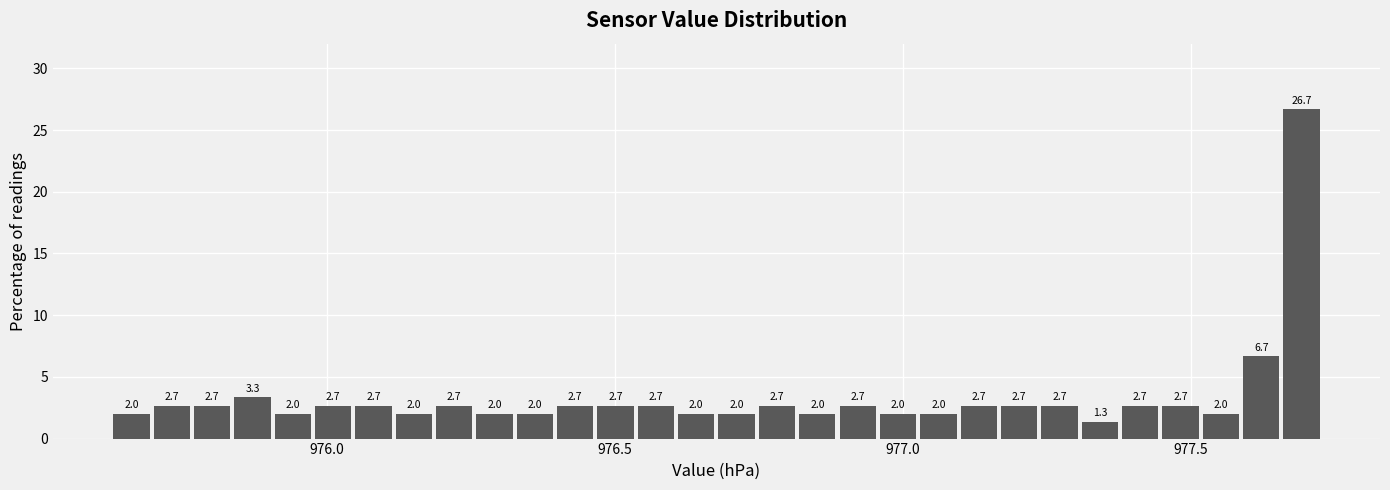

Read against the x-axis, roughly where is the centre of the tallest bar?

977.70